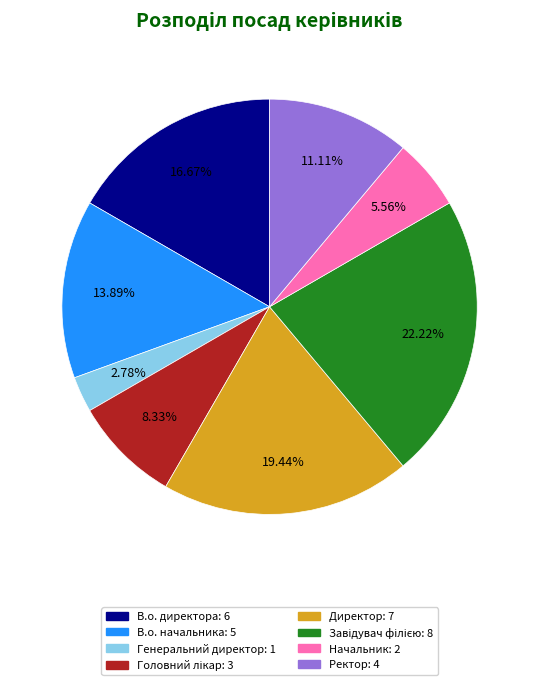

To the nearest percent, what percentage of the pie is Начальник?

6%